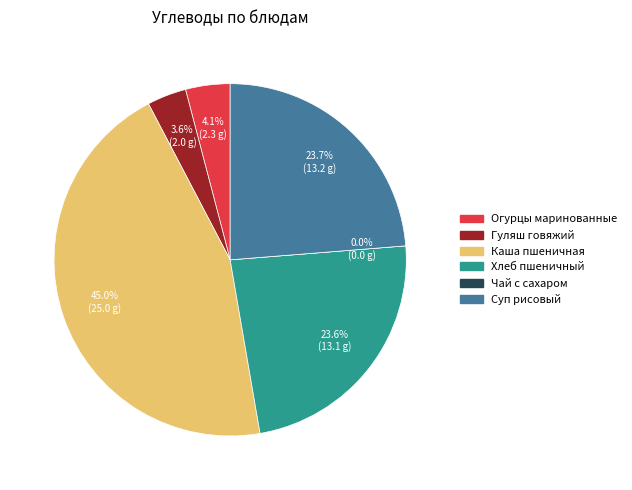

What percentage is the Хлеб пшеничный slice, to the nearest percent?

24%